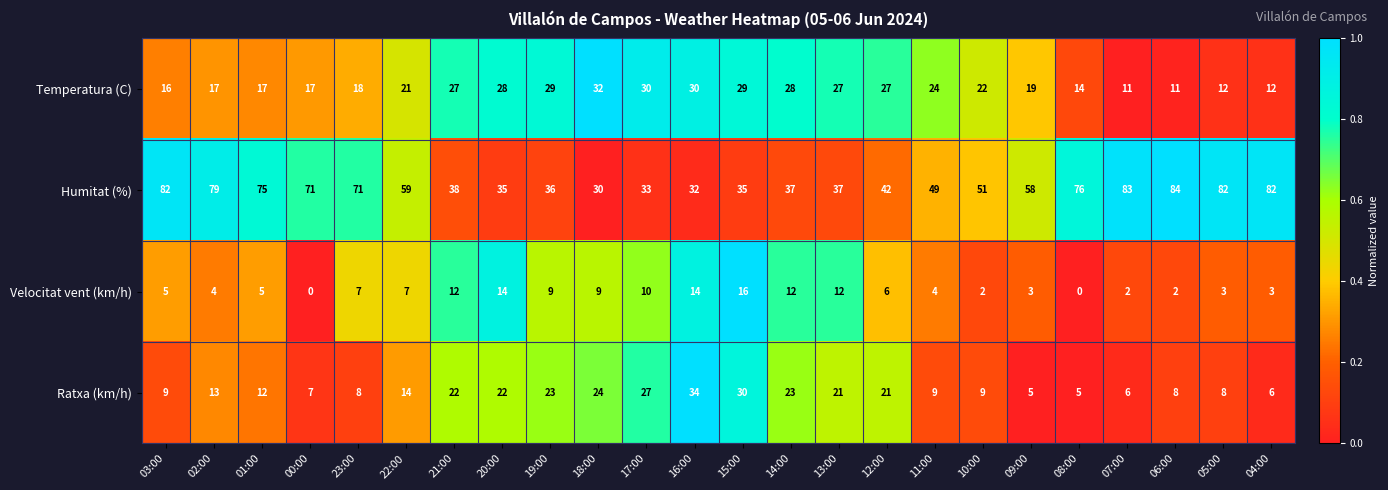

Which series changed the most between 19:00 and 14:00?

Velocitat vent (km/h)